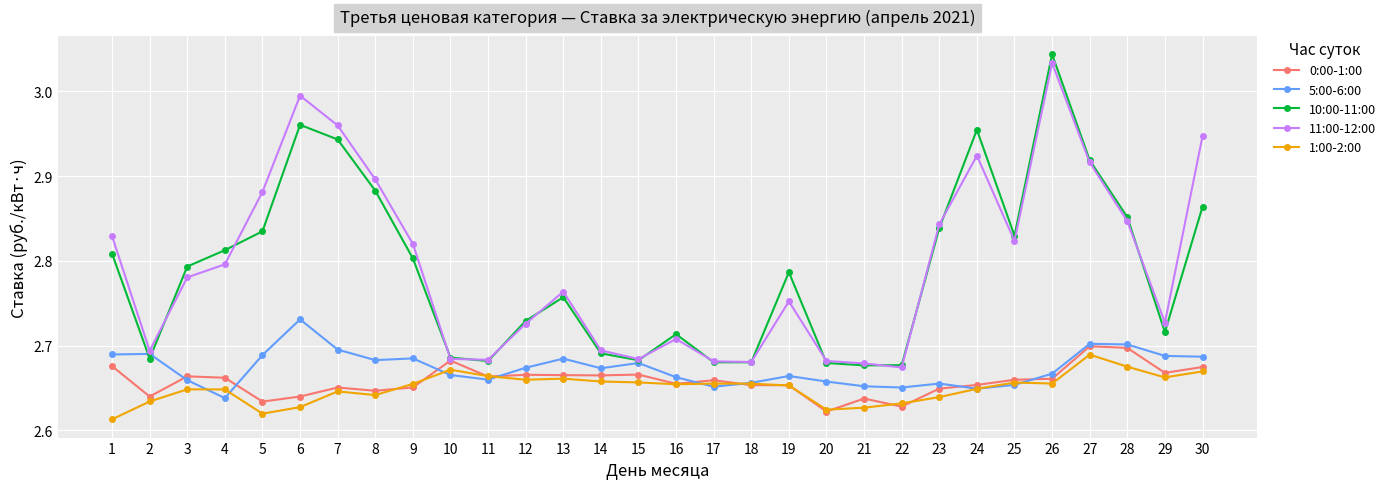

True or false: 1:00-2:00 has more than 0 points higher than both neighbors.

True